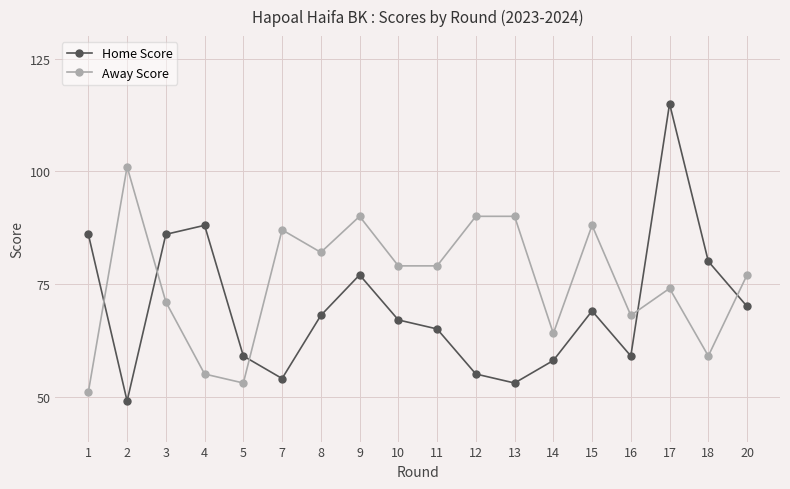

Is it true that Away Score equals 51 at 1?

True